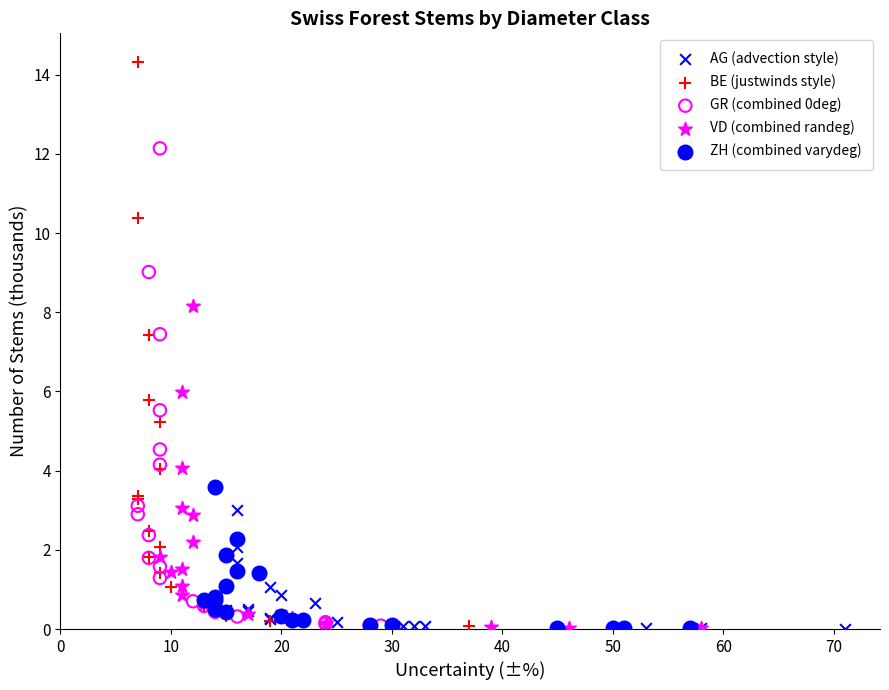

Which series reaches the maximum Y coordinate?

BE (justwinds style)